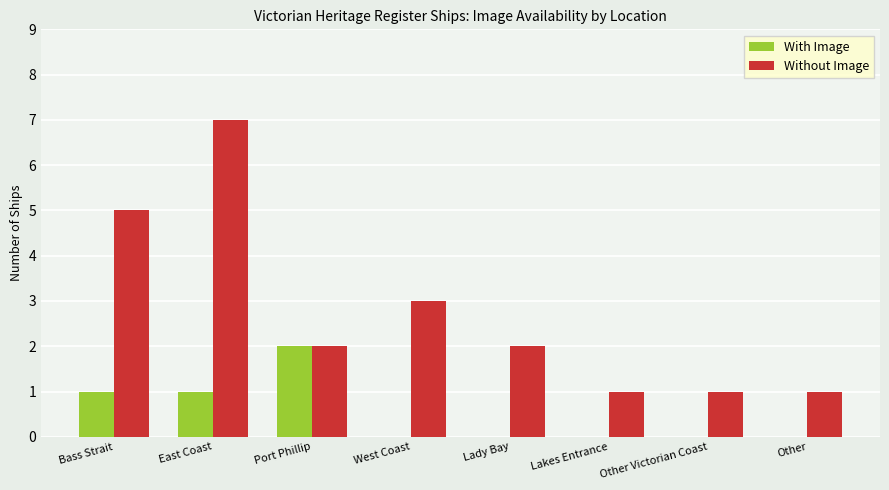

How many groups of bars are there?

8